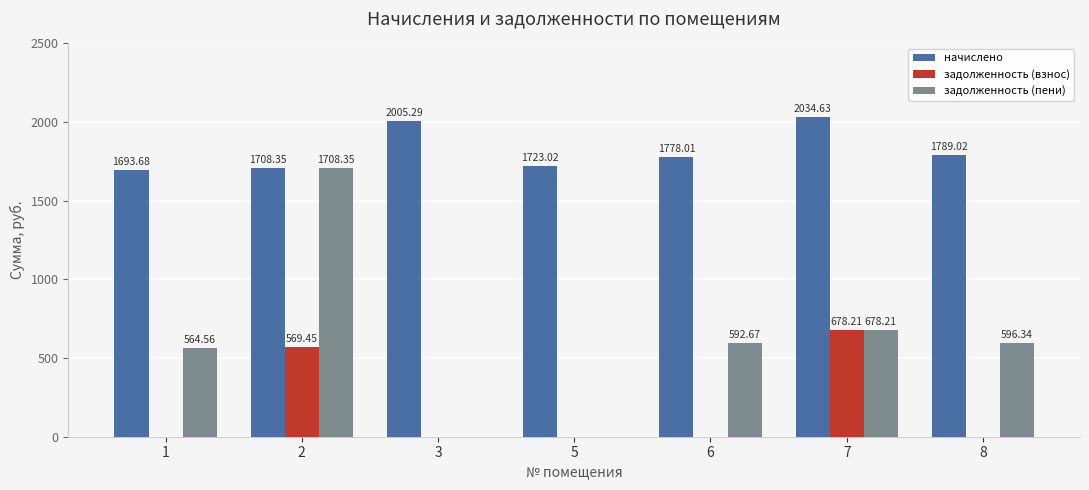

The value of задолженность (пени) at 5 is 0.0. True or false?

True